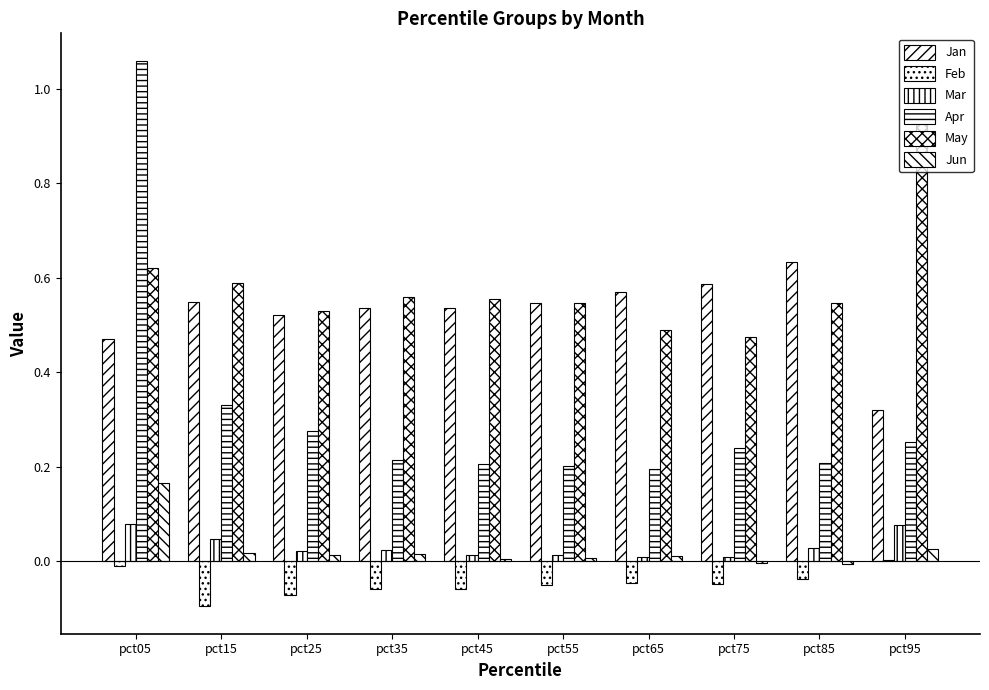

The value of May at pct85 is 0.5. True or false?

True